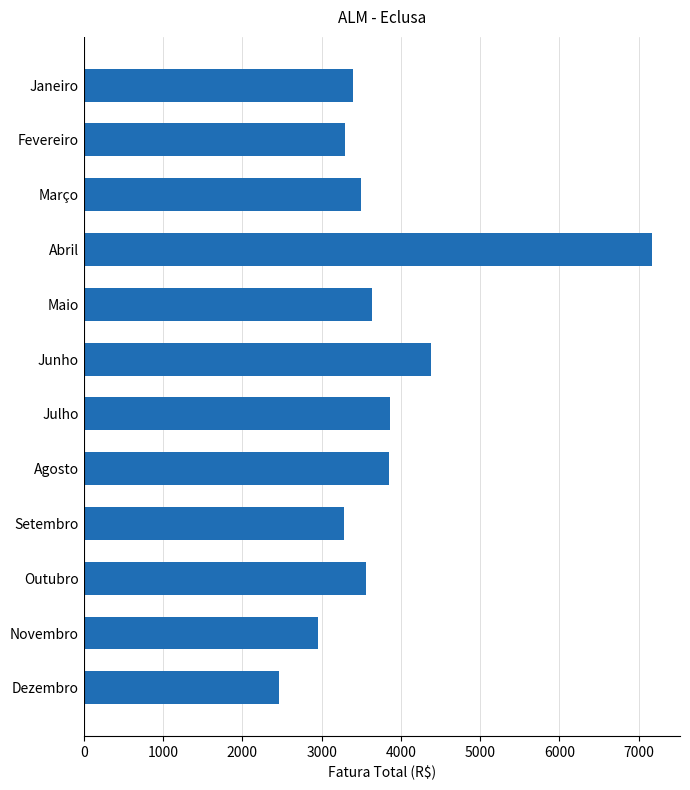

What is the label of the 7th bar from the top?

Julho